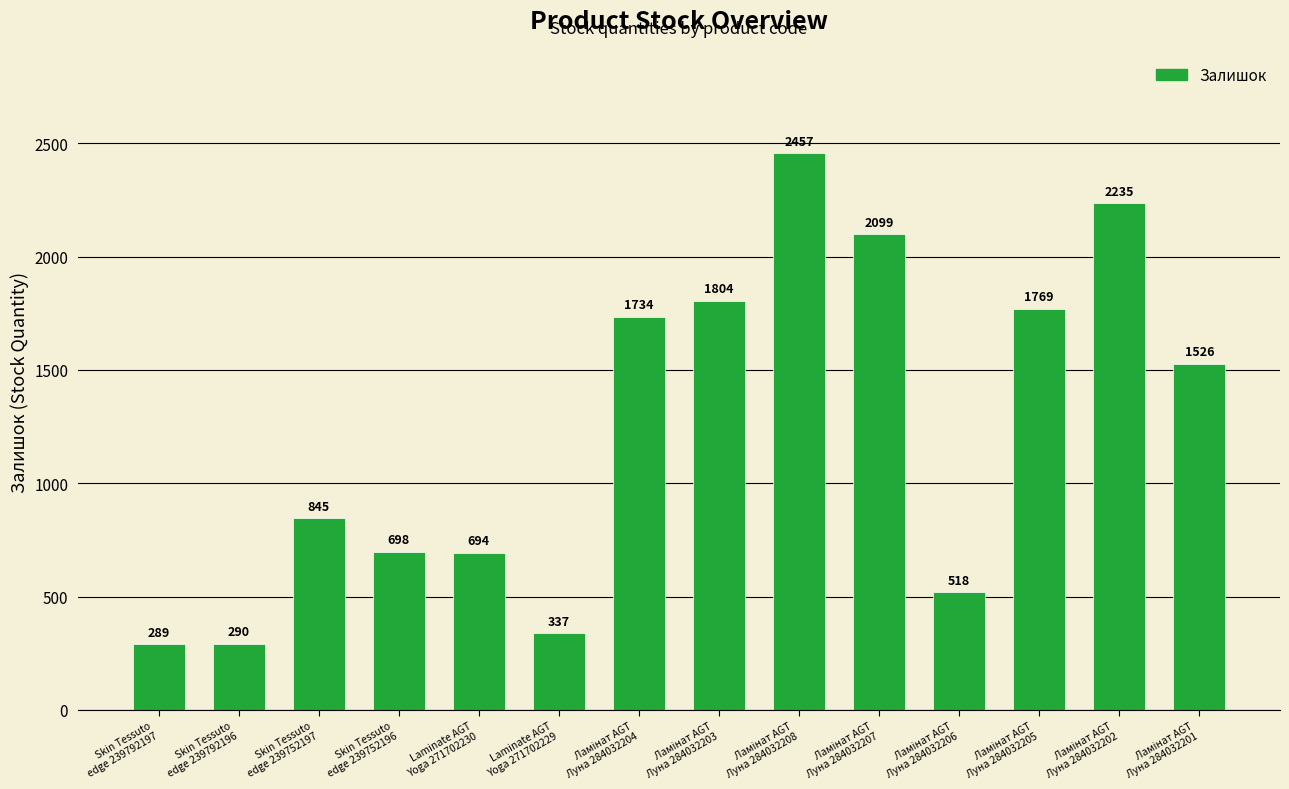

What is the average value?

1235